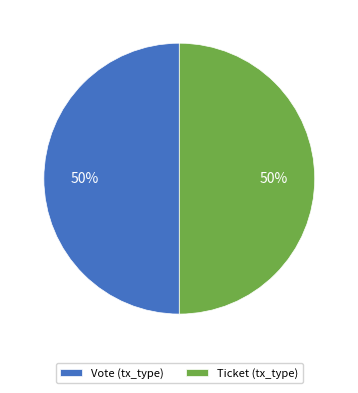

Combined, do Vote (tx_type) and Ticket (tx_type) account for over 50%?

Yes